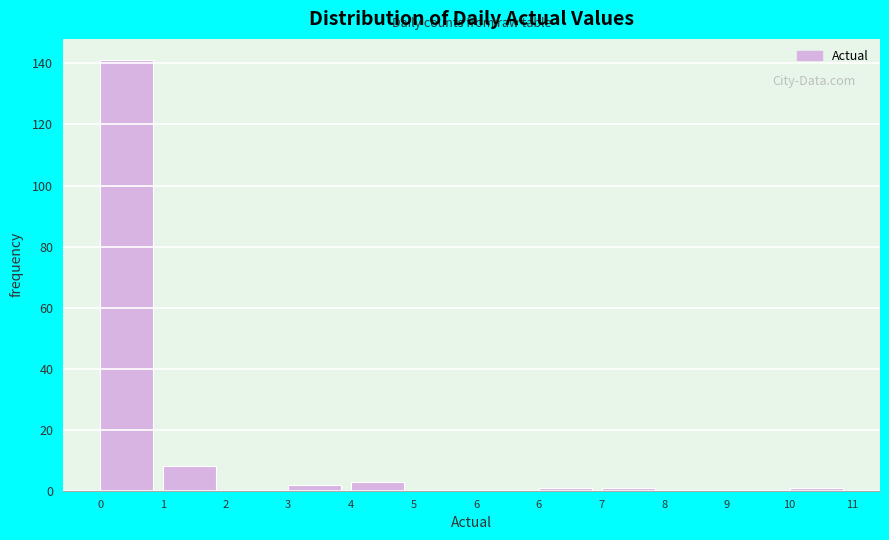

Count the number of data series in this chart.

1